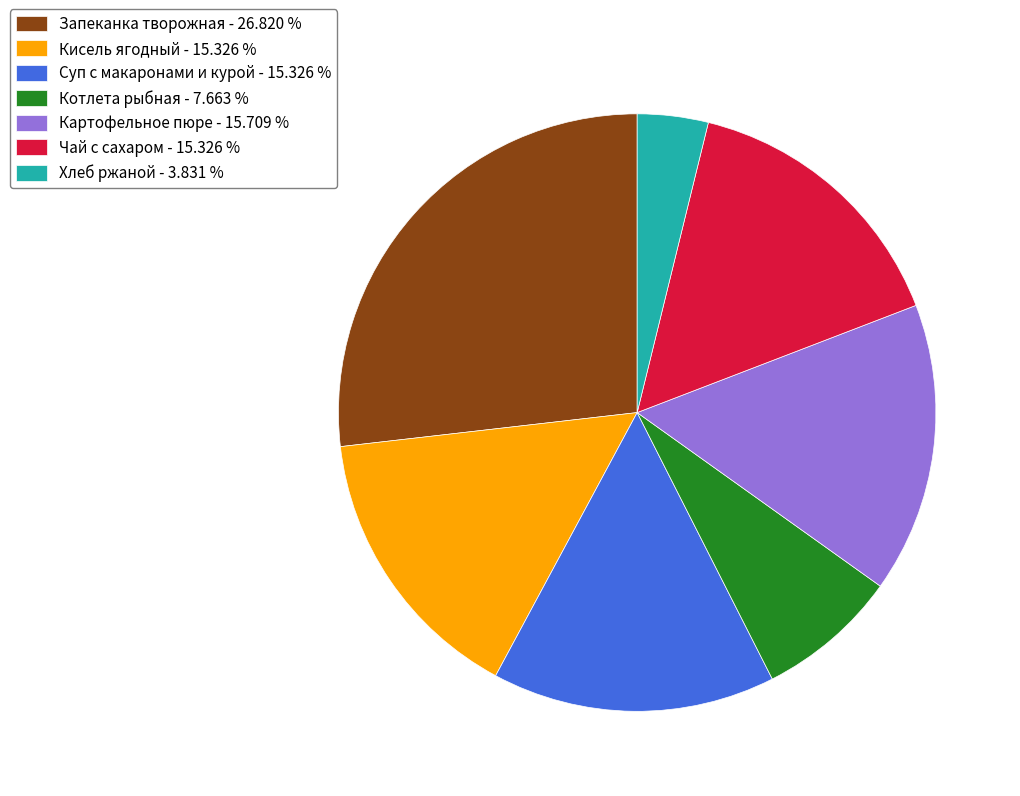

What is the ratio of the value at Картофельное пюре - 15.709 % to the value at Суп с макаронами и курой - 15.326 %?

1.0